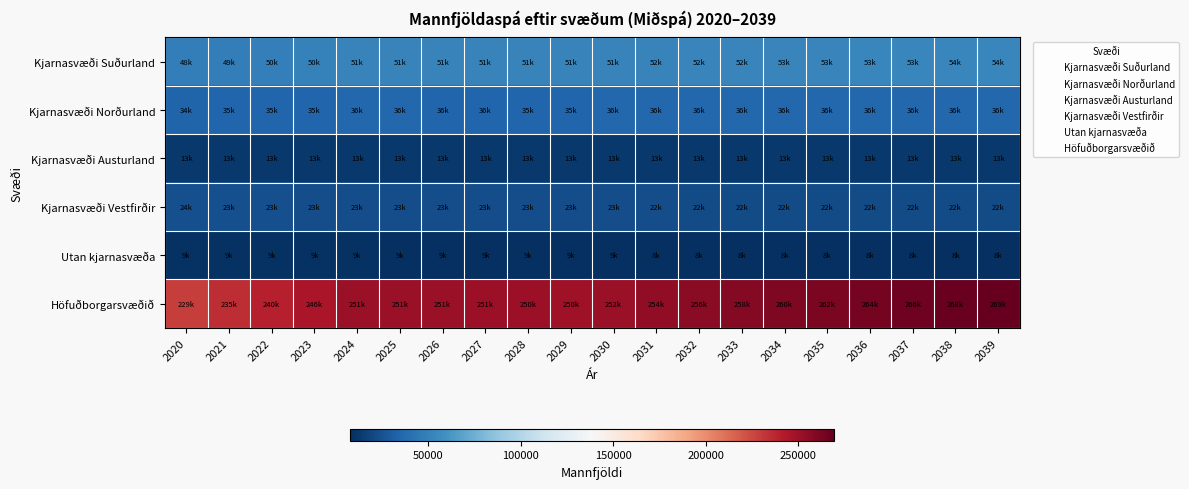

How many series are shown in this chart?

6